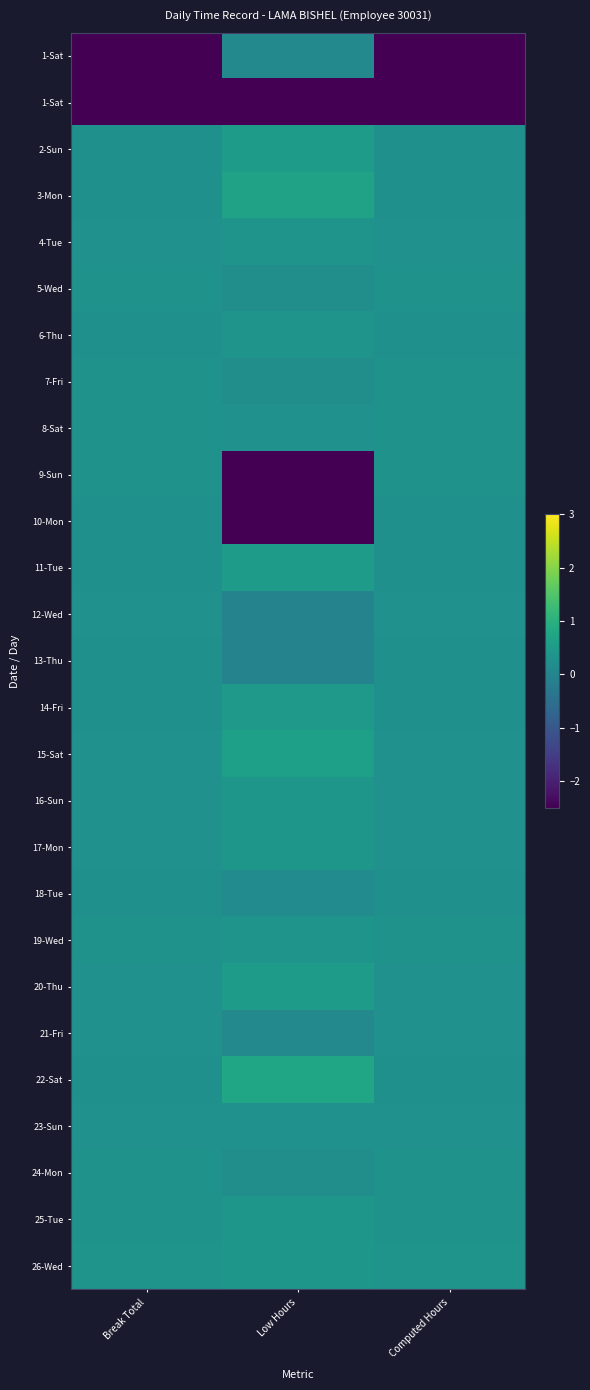

At which category does the chart reach its peak across all series?

Low Hours